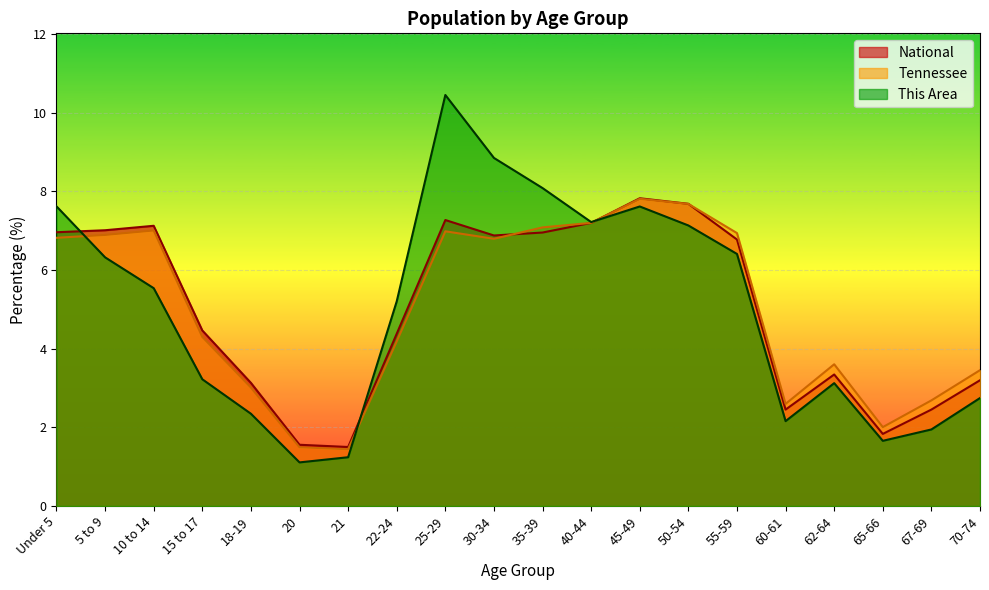

Where is the first local minimum for Tennessee?

21